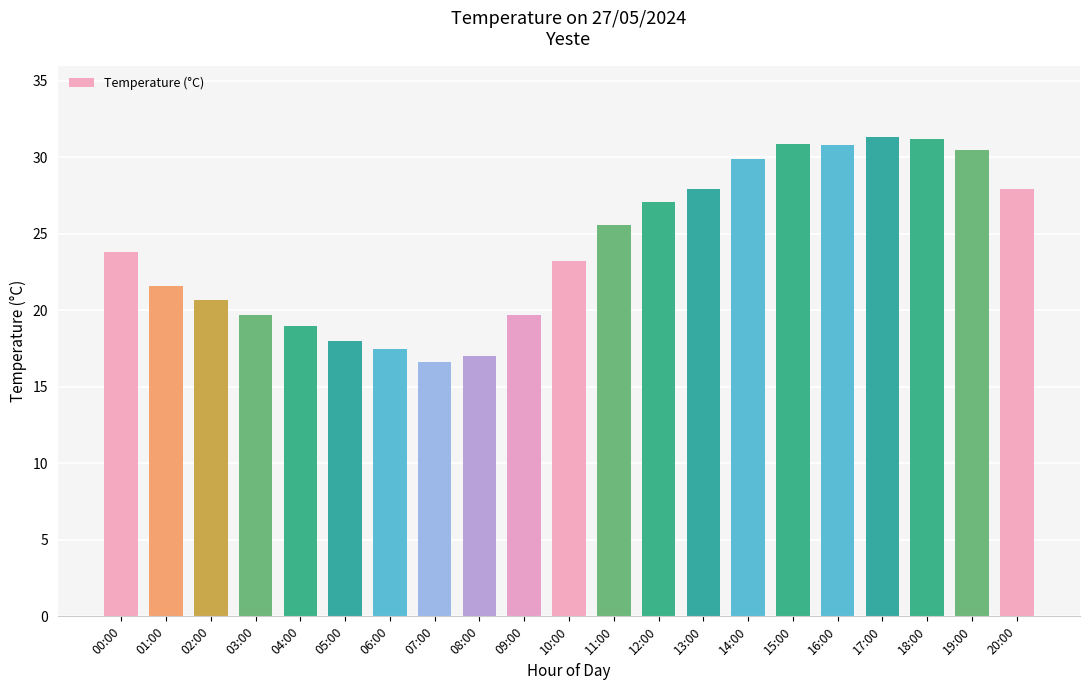

What is the approximate value at 07:00?

16.6